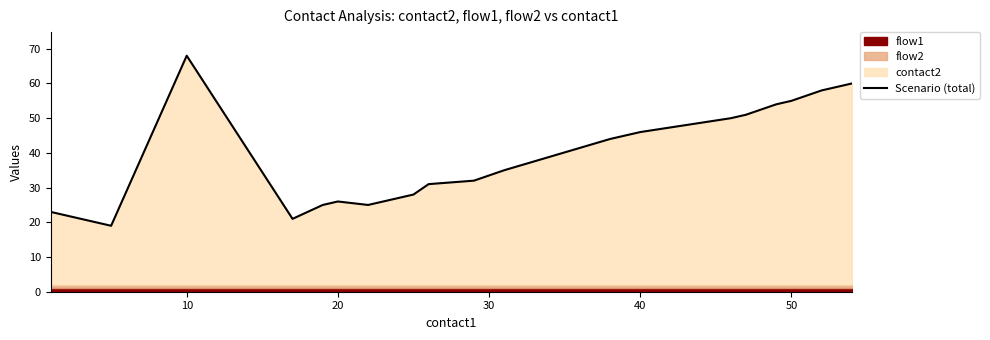

What is the maximum value for Scenario (total)?

68